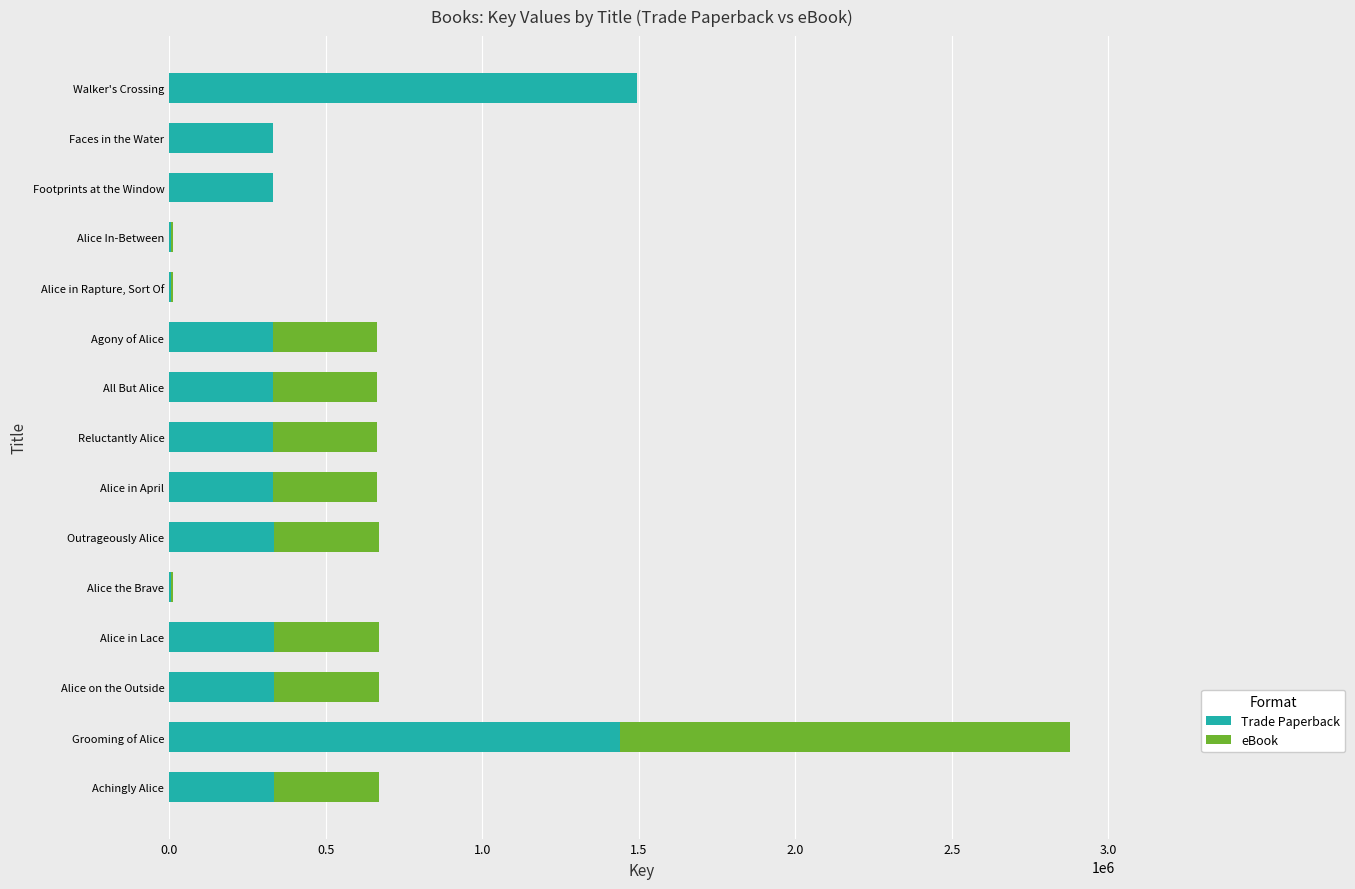

What is the sum of all Trade Paperback values?

6285919